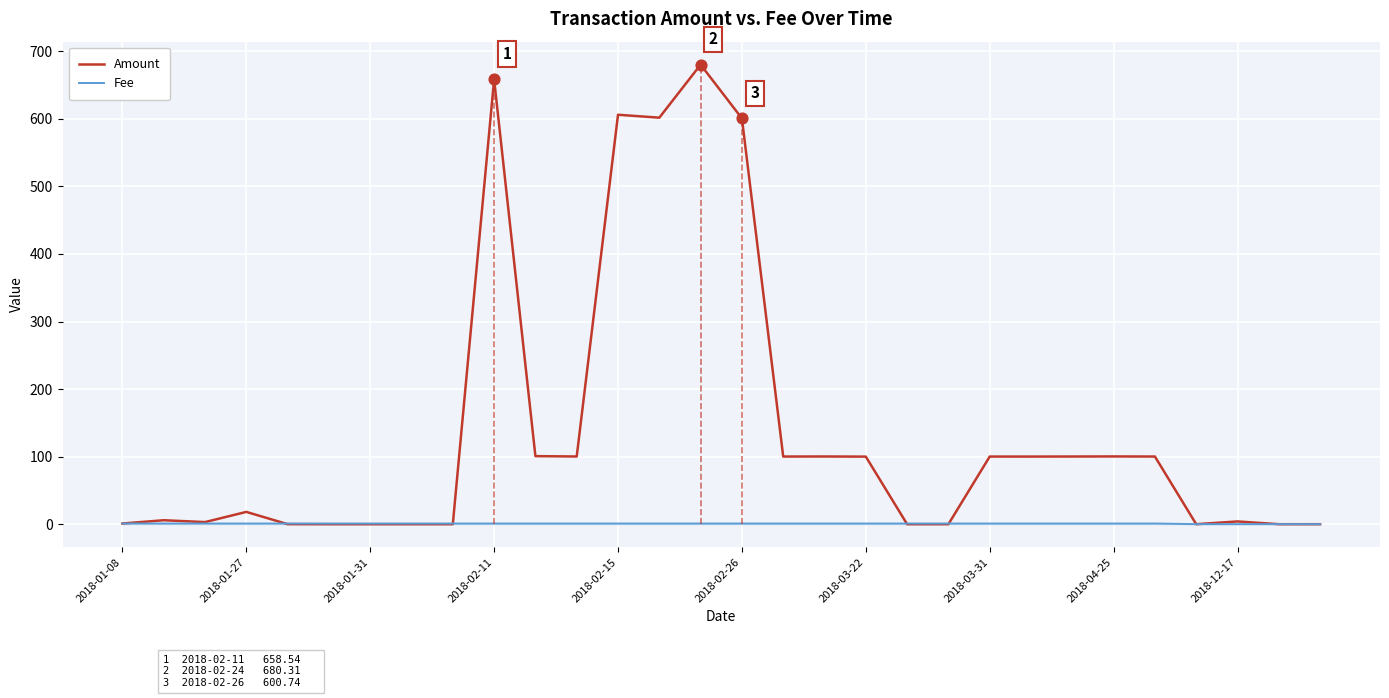

Is it true that Fee equals 1.0 at 2018-04-25?

True